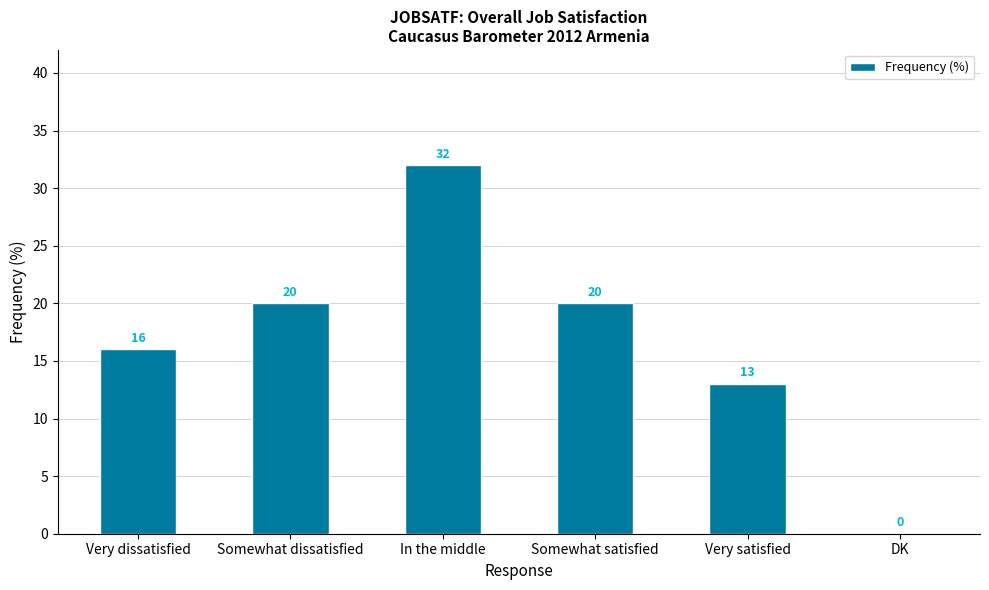

What is the greatest value displayed?

32